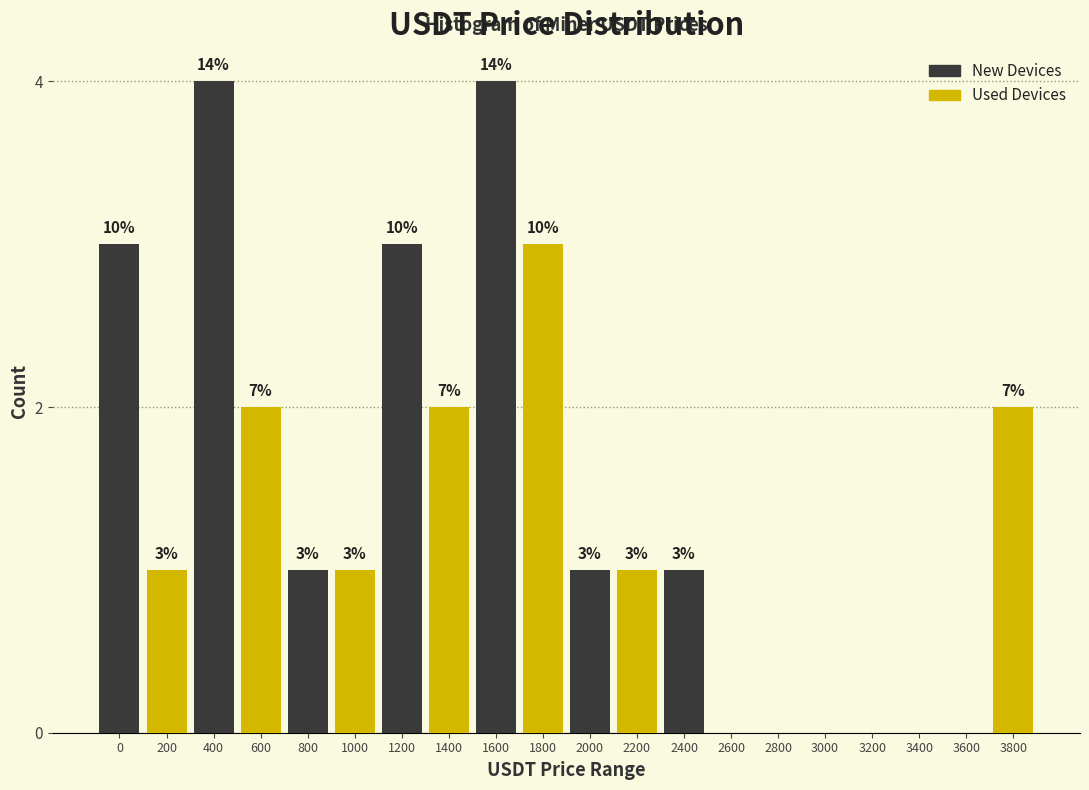

Are the bars horizontal?

No